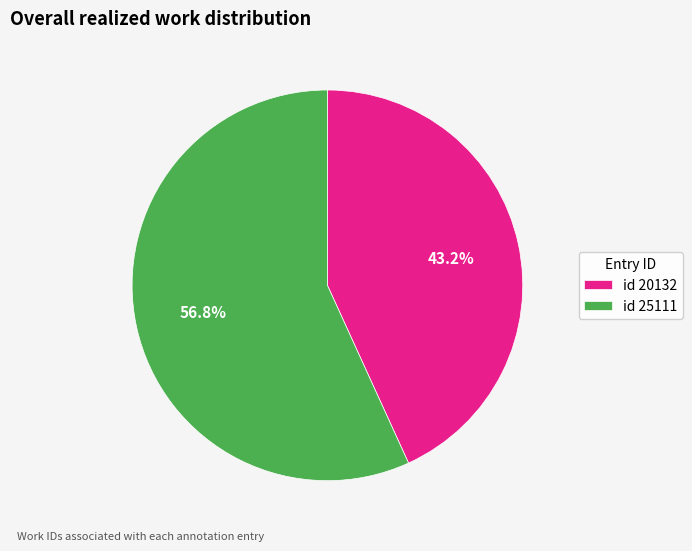

To the nearest percent, what is the difference between the largest and smallest slice percentages?

14%